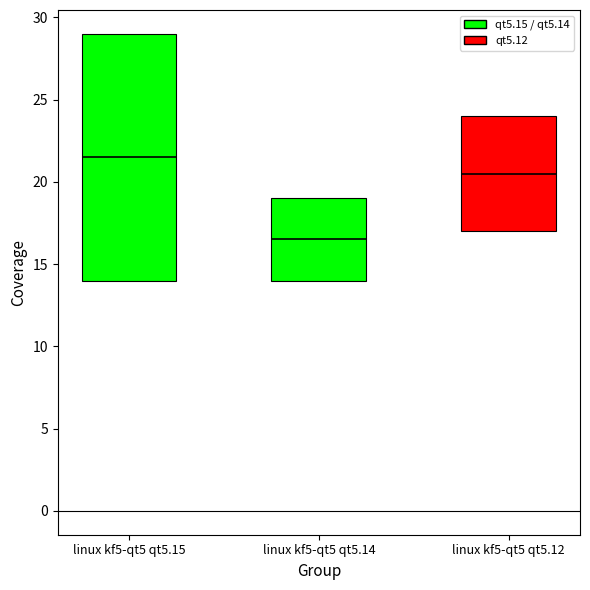

What is the difference between the second highest and minimum values?

3